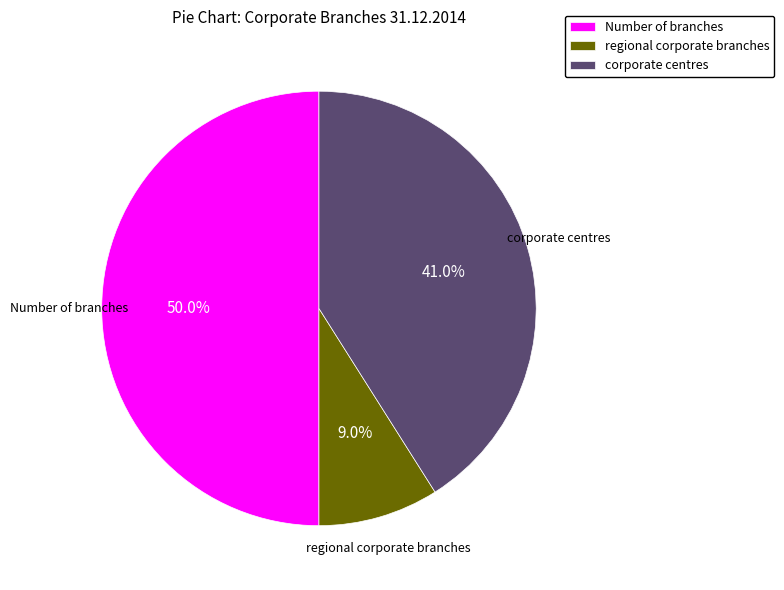

The regional corporate branches slice represents 9% of the pie. True or false?

True